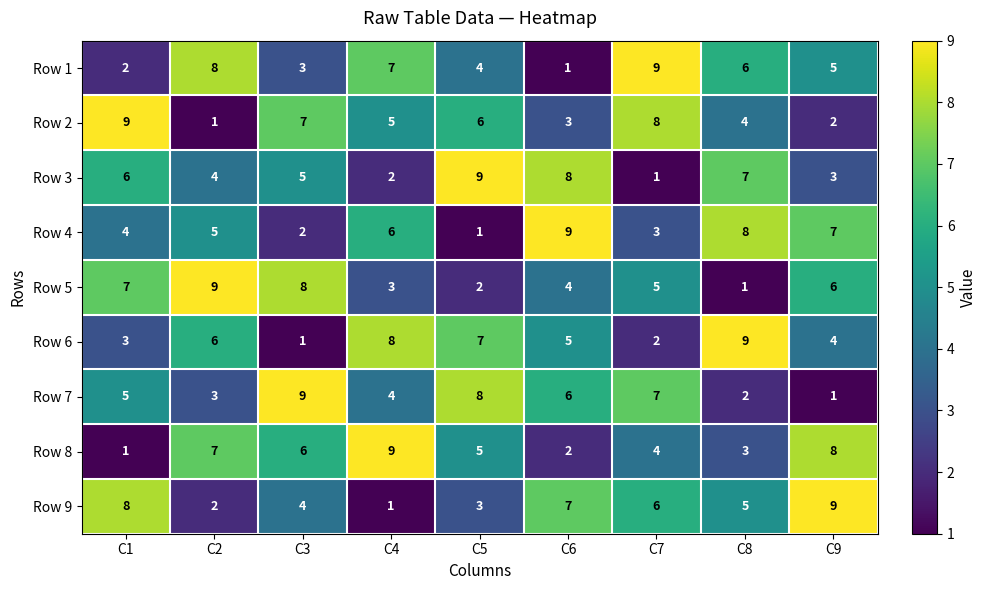

At how many categories does at least one series exceed 6?

9